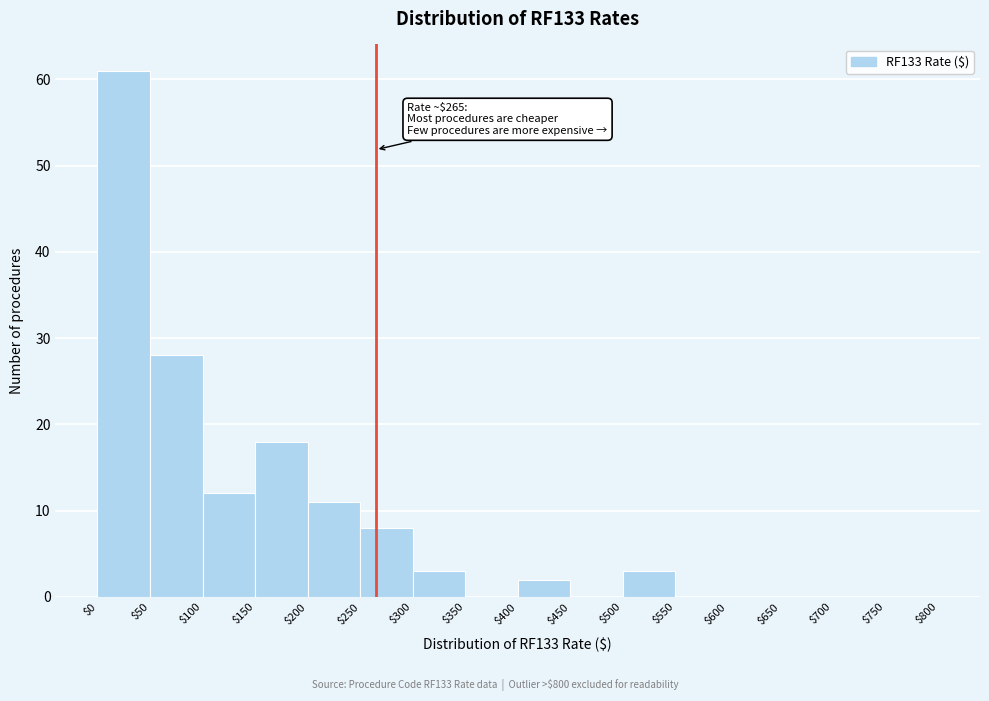

Which range on the x-axis has the tallest bar?

$0 to $50